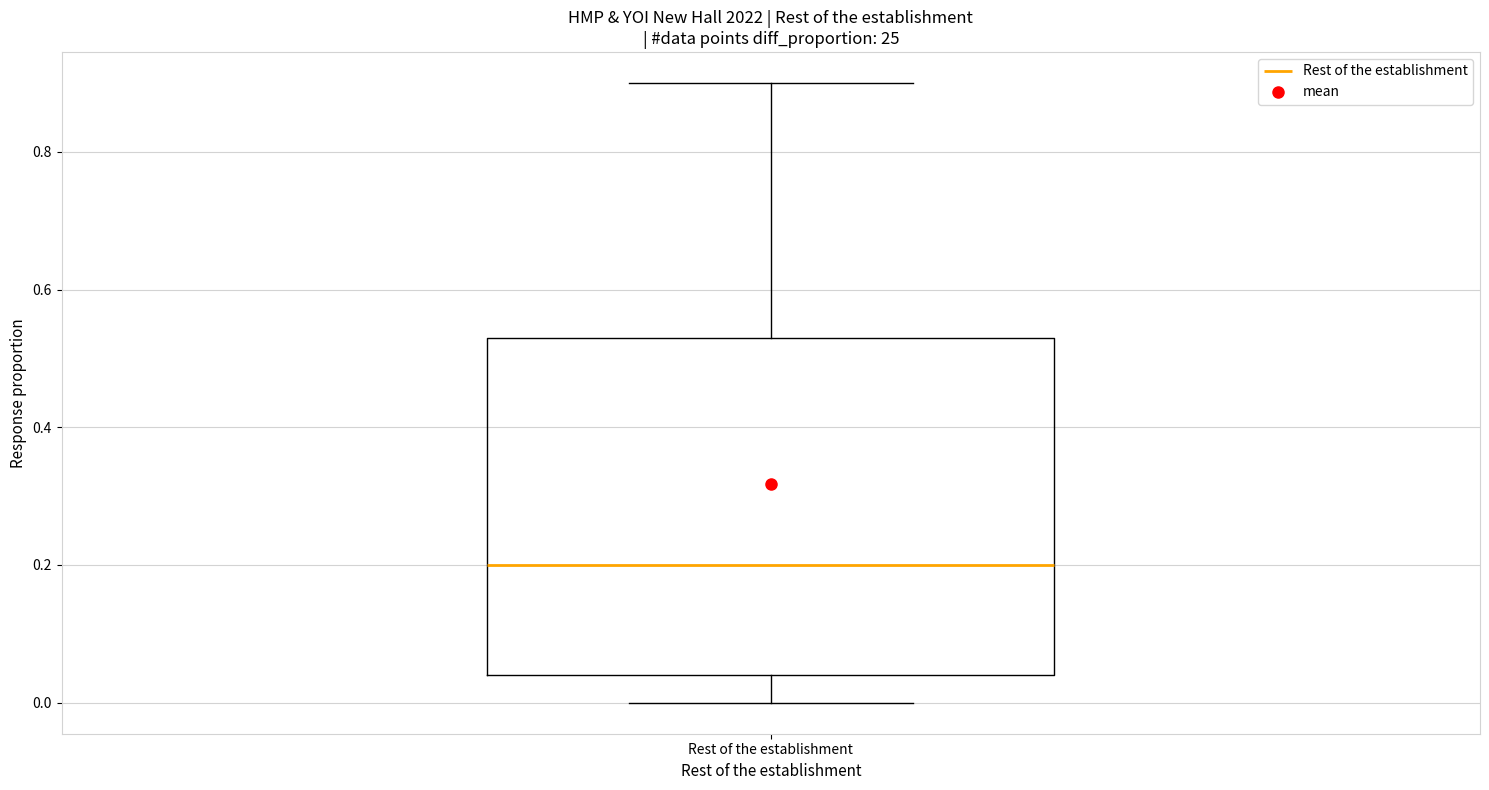

Transcribe this box plot: give where the median line is, the range the box spans, and where the two whiskers end, as read against the y-axis. The values are not printed on the chart, so give them approximately, as read against the axis.

median 0.20, box 0.04 to 0.54, whiskers 0.00 to 0.90